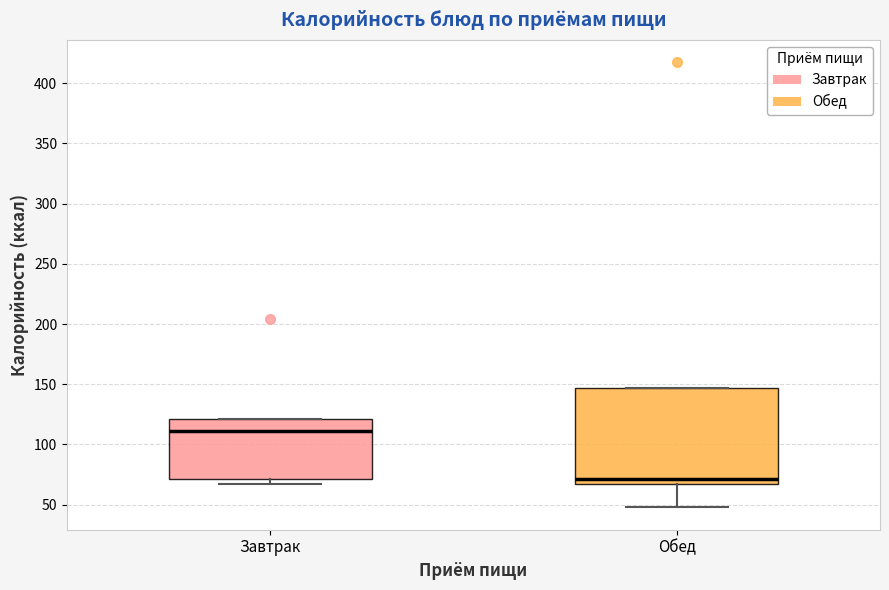

Reading left to right, transcribe this box plot: for each box, give where its median line is, the range the box spans, and where its two whiskers end, as read against the y-axis. The values are not printed on the chart, so give them approximately, as read against the axis.

Завтрак: median 110, box 70 to 120, whiskers 65 to 120
Обед: median 70, box 65 to 145, whiskers 50 to 145